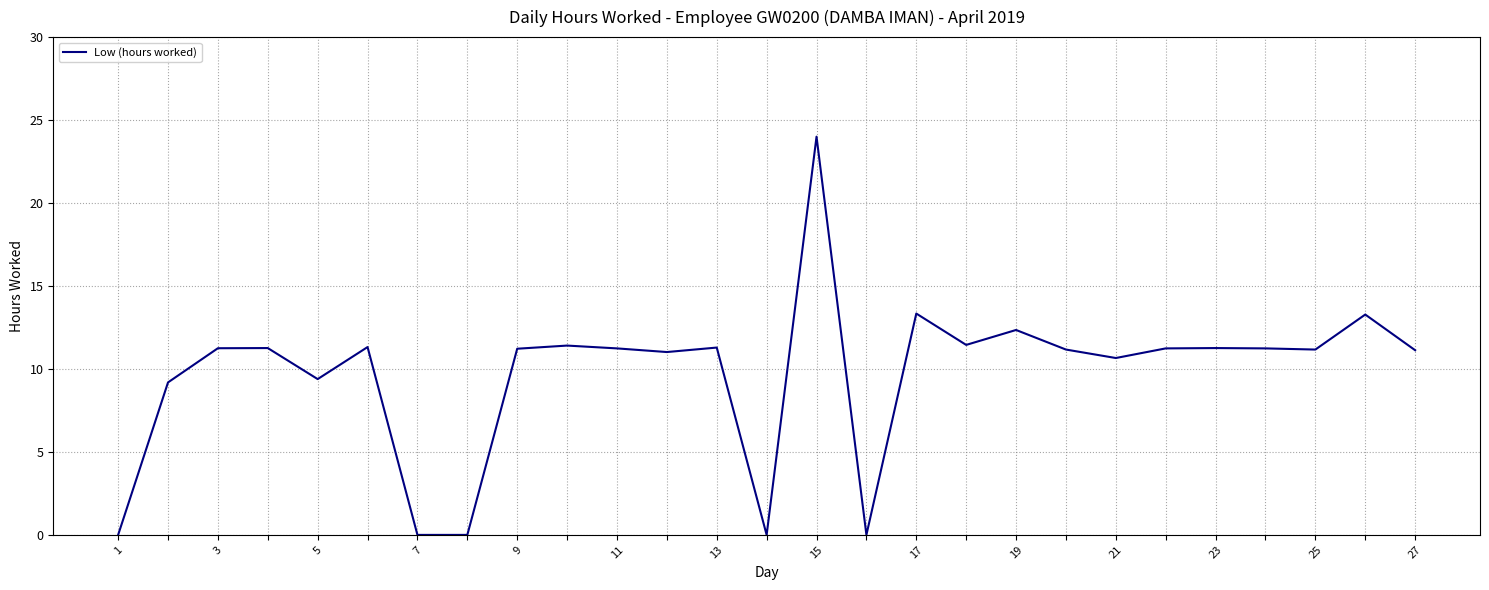

Does the chart display data point markers on the line(s)?

No